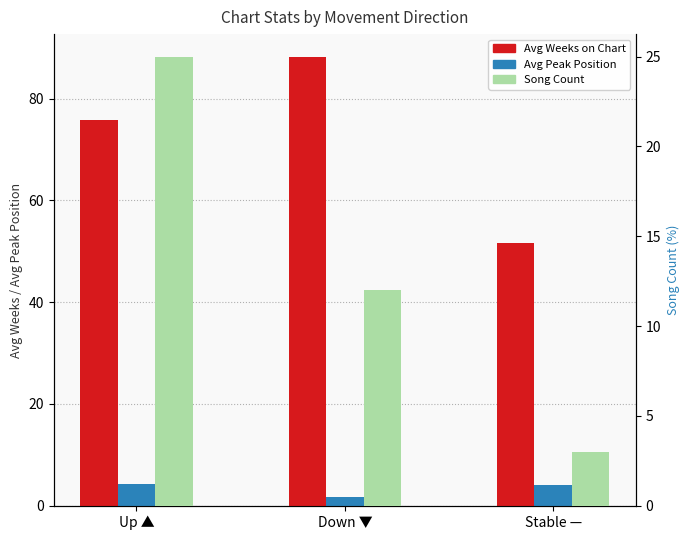

Reading left to right, extract all data points from this chart.

Avg Weeks on Chart: Up ▲=75.8	Down ▼=88.2	Stable —=51.7
Avg Peak Position: Up ▲=4.3	Down ▼=1.7	Stable —=4.0
Song Count: Up ▲=25.0	Down ▼=12.0	Stable —=3.0